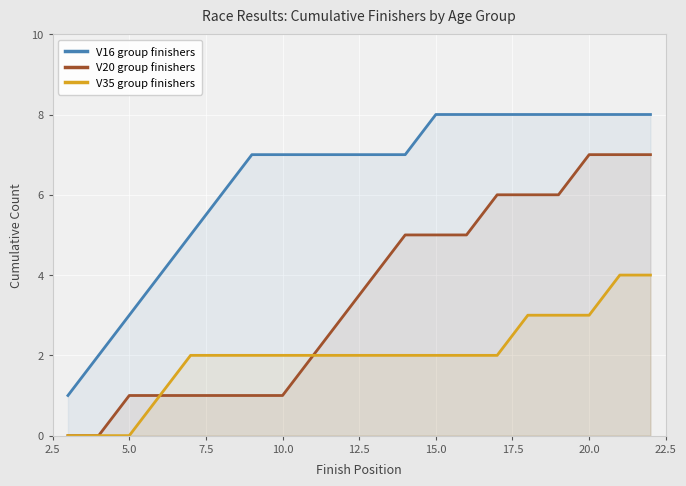

Reading left to right, extract all data points from this chart.

V16 group finishers: 1	2	3	4	5	6	7	7	7	7	7	7	8	8	8	8	8	8	8	8
V20 group finishers: 0	0	1	1	1	1	1	1	2	3	4	5	5	5	6	6	6	7	7	7
V35 group finishers: 0	0	0	1	2	2	2	2	2	2	2	2	2	2	2	3	3	3	4	4